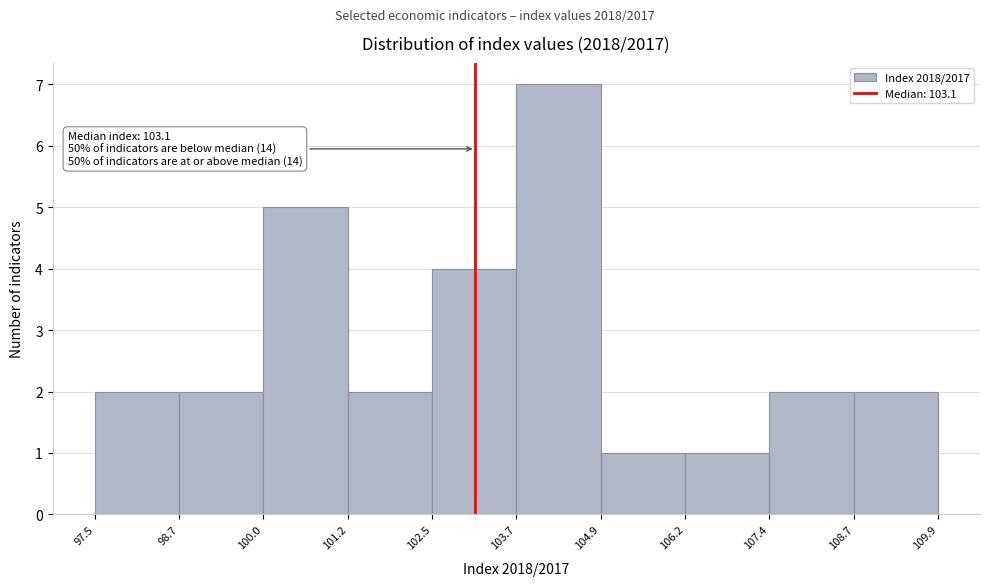

Over which range of the x-axis is the bar tallest?

103.7 to 104.9